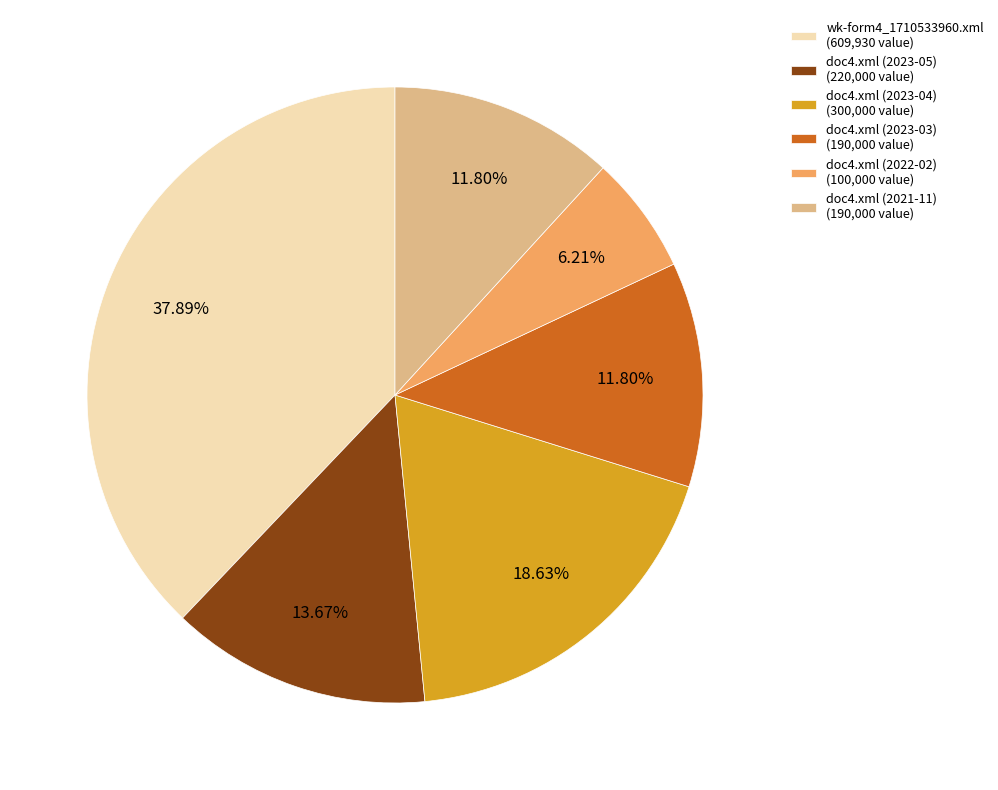

Approximately how many times larger is the value at doc4.xml (2023-03) (190,000 value) compared to doc4.xml (2023-04) (300,000 value)?

0.6